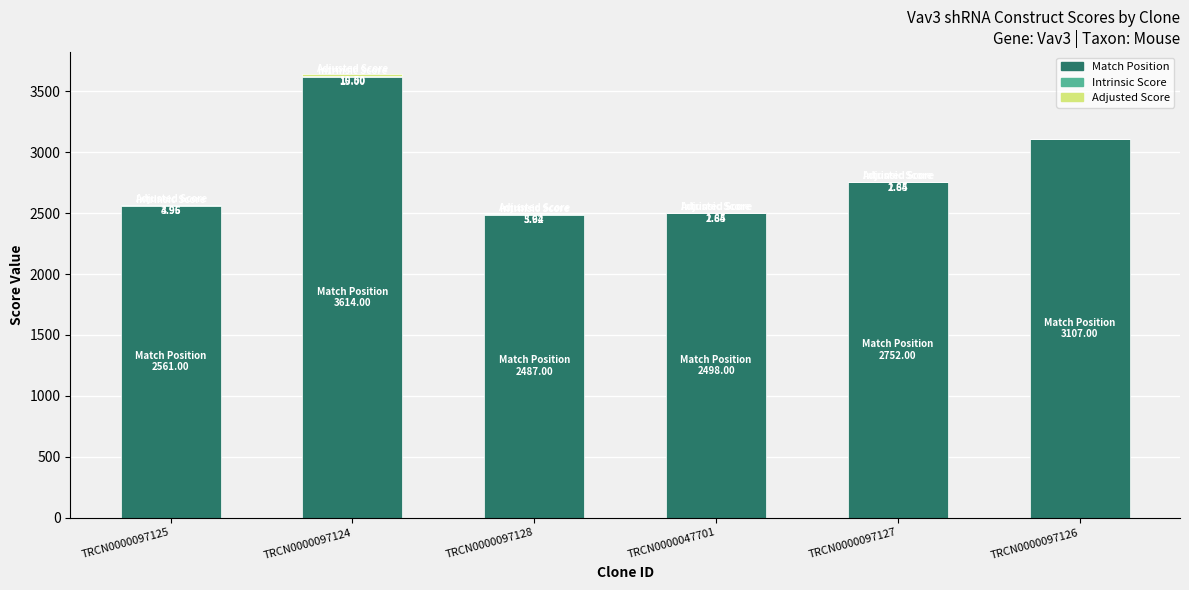

At which label is Match Position closest to 3050?

TRCN0000097126